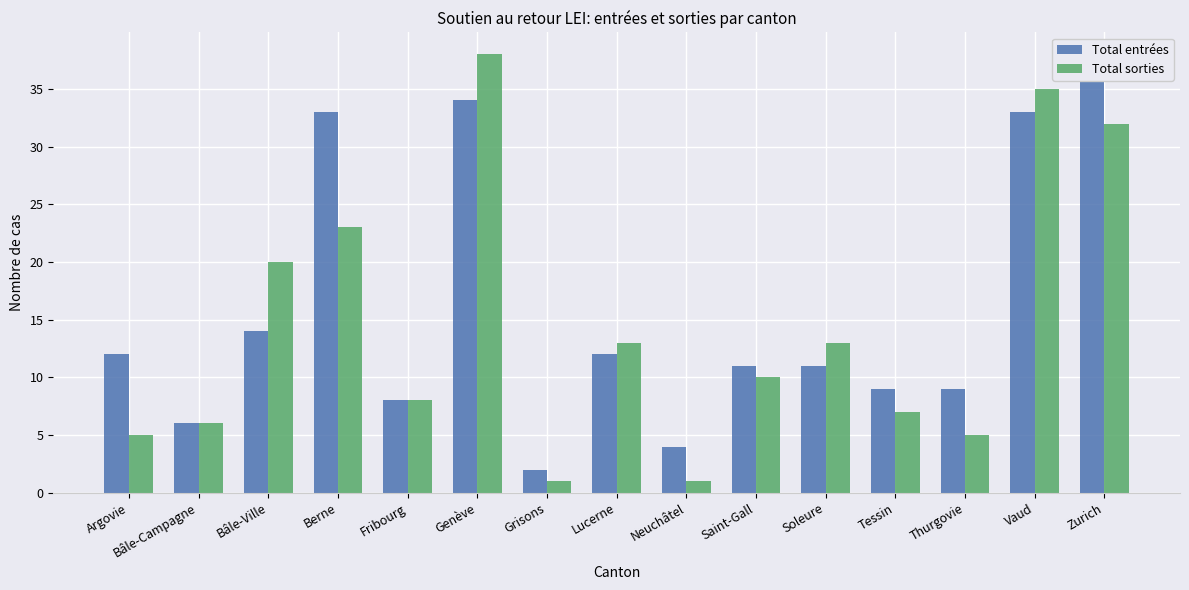

The Total sorties series shows 1 at Grisons. True or false?

True